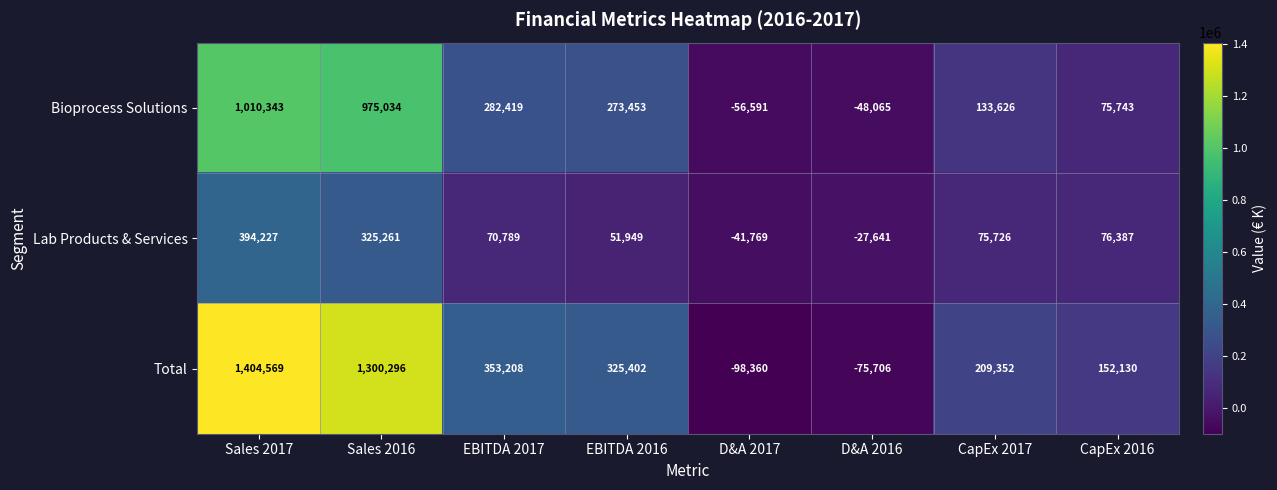

The value of Bioprocess Solutions at D&A 2017 is -56591. True or false?

True